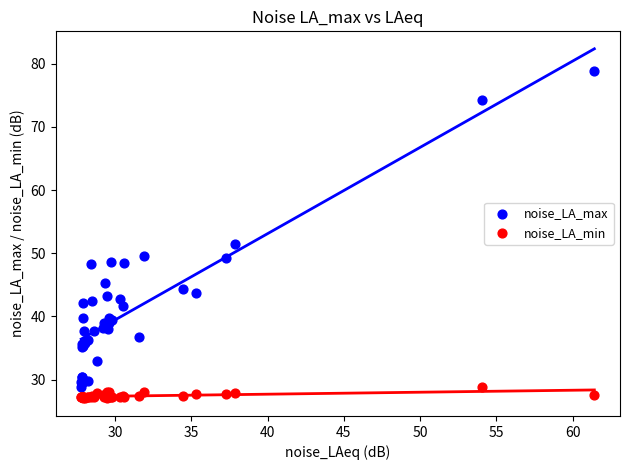

Which series reaches the maximum Y coordinate?

noise_LA_max